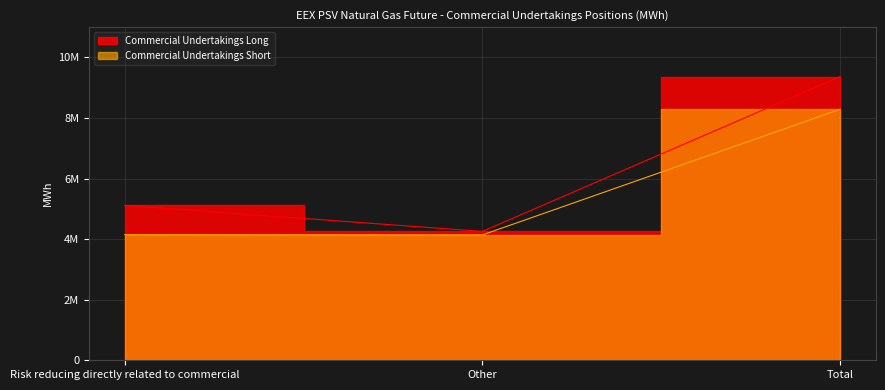

What is the average value of the Commercial Undertakings Short series?

5525488